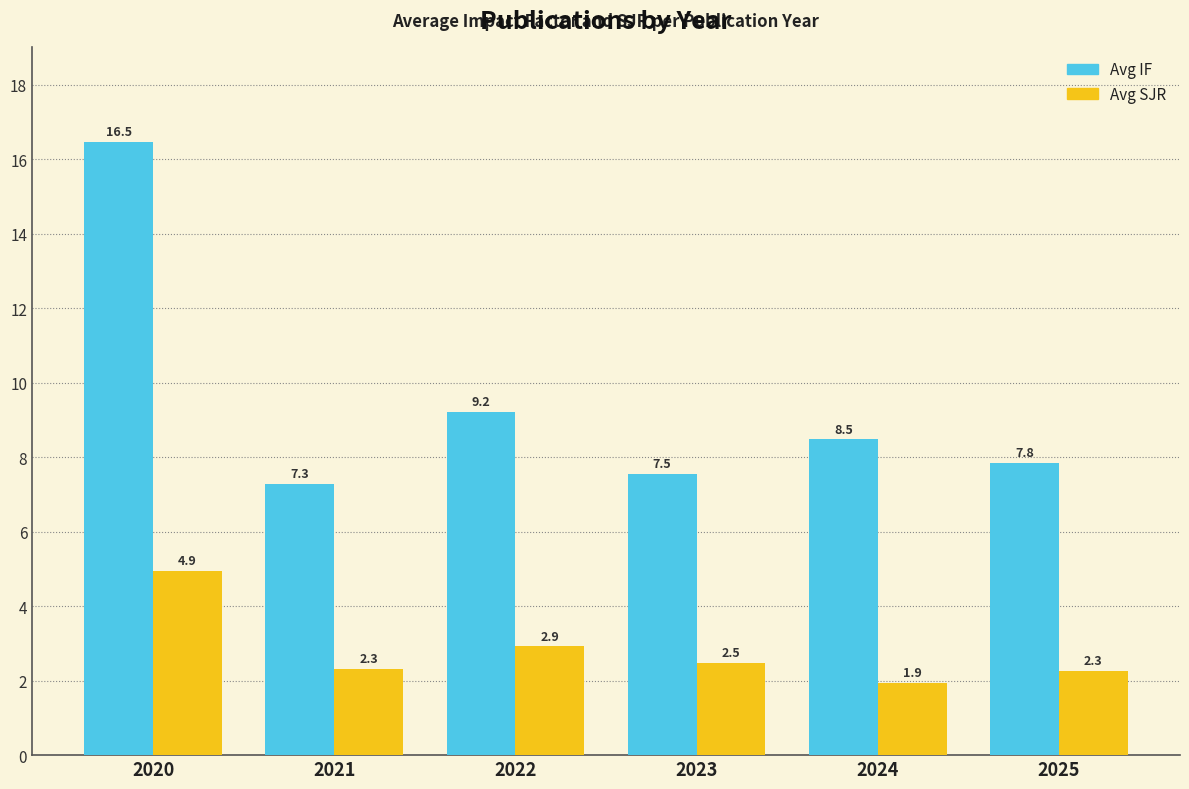

Which category has the lowest value in the Avg IF series?

2021